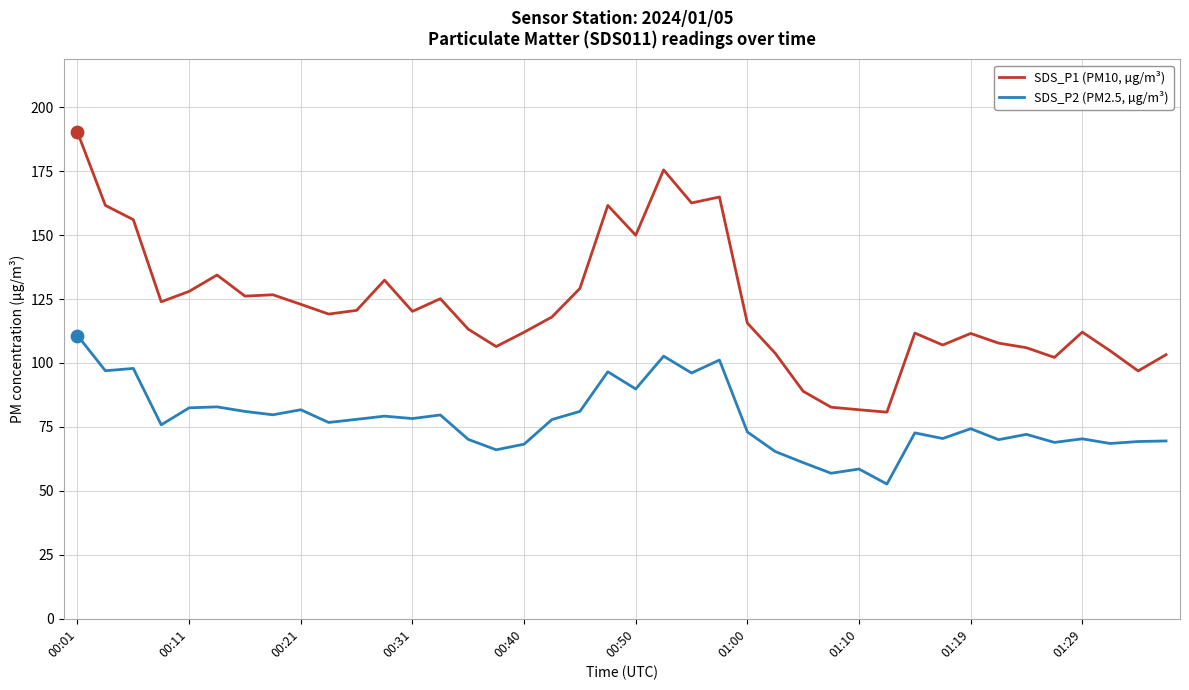

Which series has the largest range (max minus min)?

SDS_P1 (PM10, µg/m³)